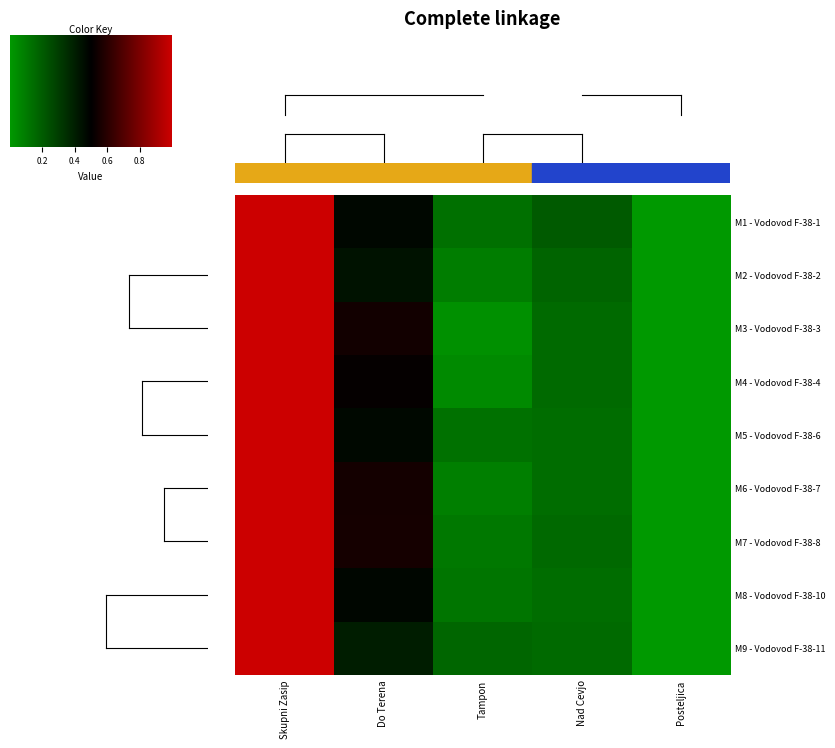

Reading left to right, what are all the values shown in this chart?

M1 - Vodovod F-38-1: 1.0	0.5	0.1	0.2	0.0
M2 - Vodovod F-38-2: 1.0	0.4	0.1	0.2	0.0
M3 - Vodovod F-38-3: 1.0	0.5	0.0	0.2	0.0
M4 - Vodovod F-38-4: 1.0	0.5	0.0	0.2	0.0
M5 - Vodovod F-38-6: 1.0	0.5	0.1	0.1	0.0
M6 - Vodovod F-38-7: 1.0	0.5	0.1	0.1	0.0
M7 - Vodovod F-38-8: 1.0	0.6	0.1	0.2	0.0
M8 - Vodovod F-38-10: 1.0	0.5	0.1	0.1	0.0
M9 - Vodovod F-38-11: 1.0	0.4	0.2	0.2	0.0